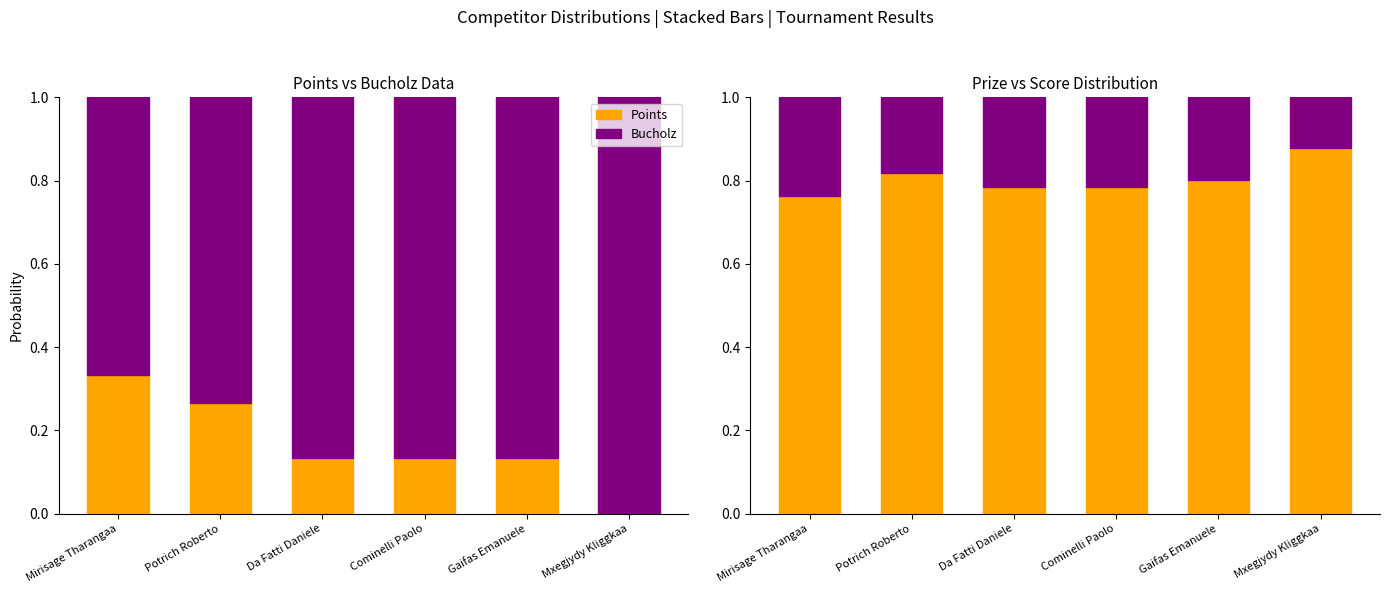

List the labels in order of Score (shifted) value, smallest first.

Mxegjydy Kliggkaa, Potrich Roberto, Gaifas Emanuele, Cominelli Paolo, Da Fatti Daniele, Mirisage Tharangaa